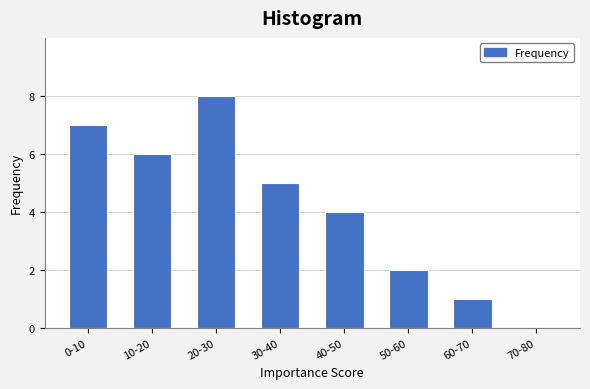

Reading left to right, transcribe all the data shown in this chart.

0-10=7	10-20=6	20-30=8	30-40=5	40-50=4	50-60=2	60-70=1	70-80=0